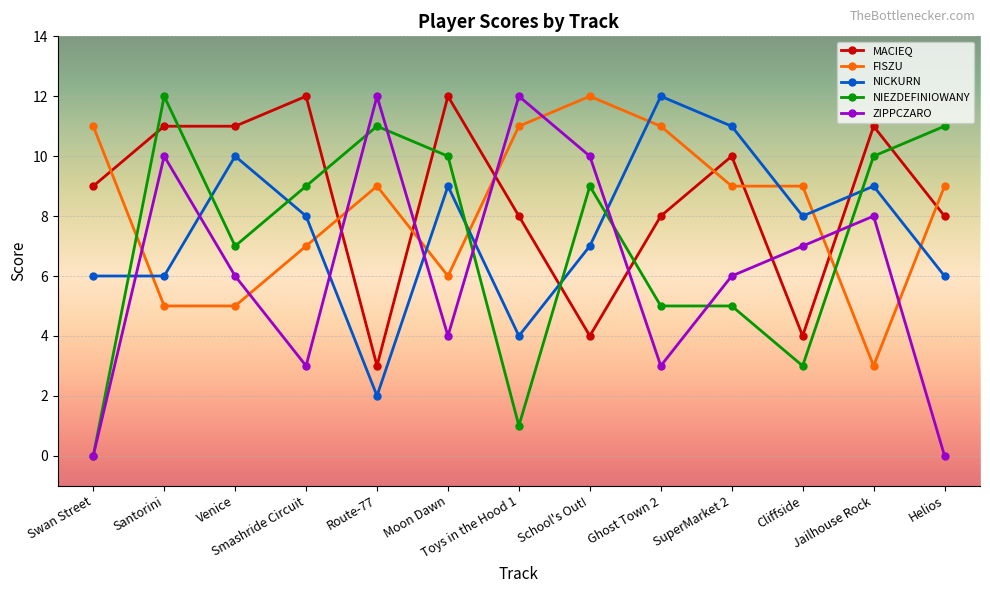

Read the MACIEQ value at Venice.

11